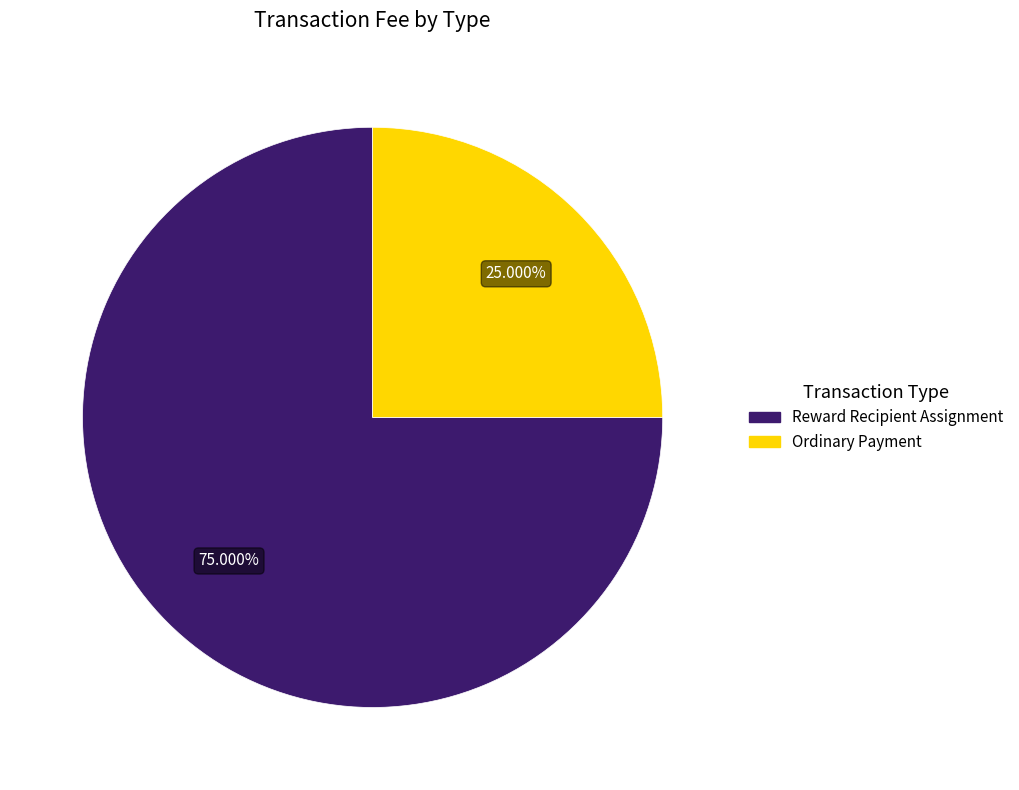

Does any single category account for the majority?

Yes